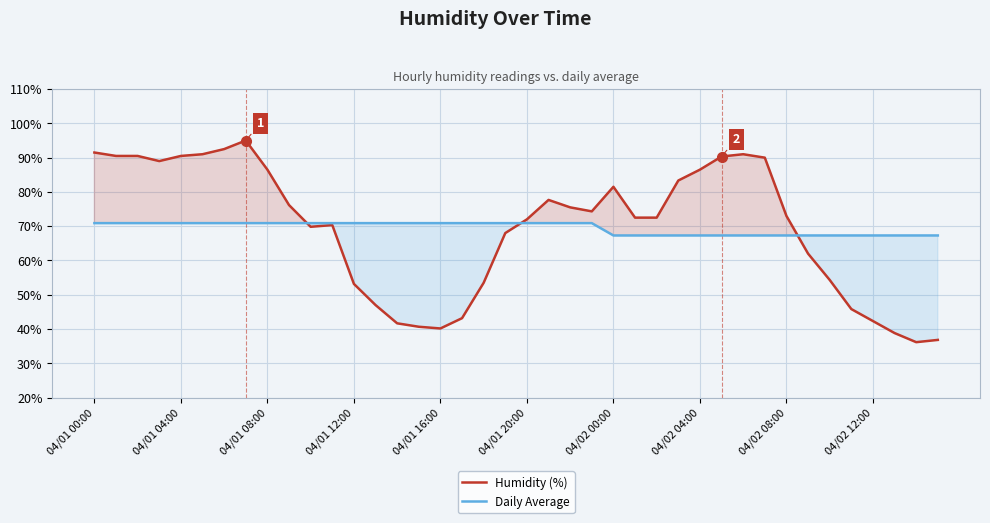

Which series has the largest range (max minus min)?

Humidity (%)